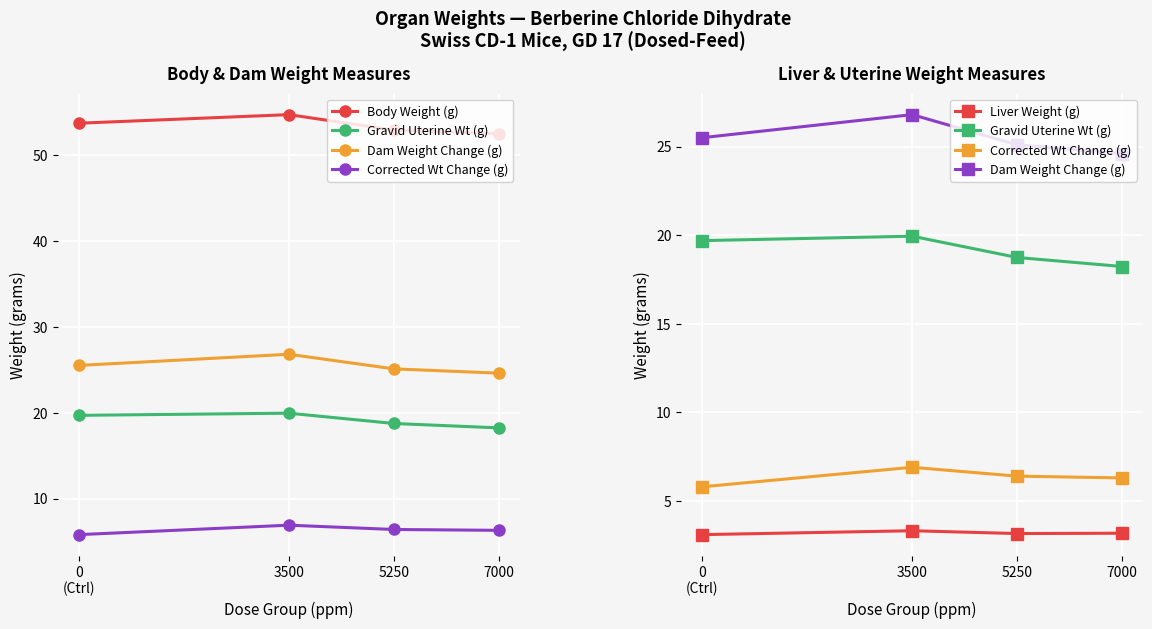

True or false: Gravid Uterine Wt (g) and Dam Weight Change (g) cross at least once.

False